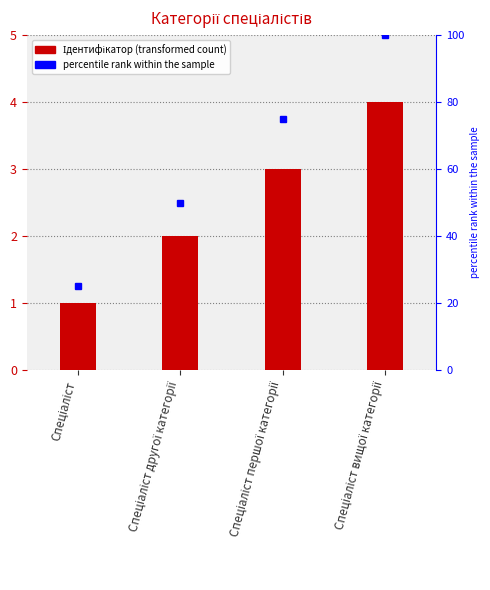

Which label corresponds to the largest value in the chart?

Спеціаліст вищої категорії